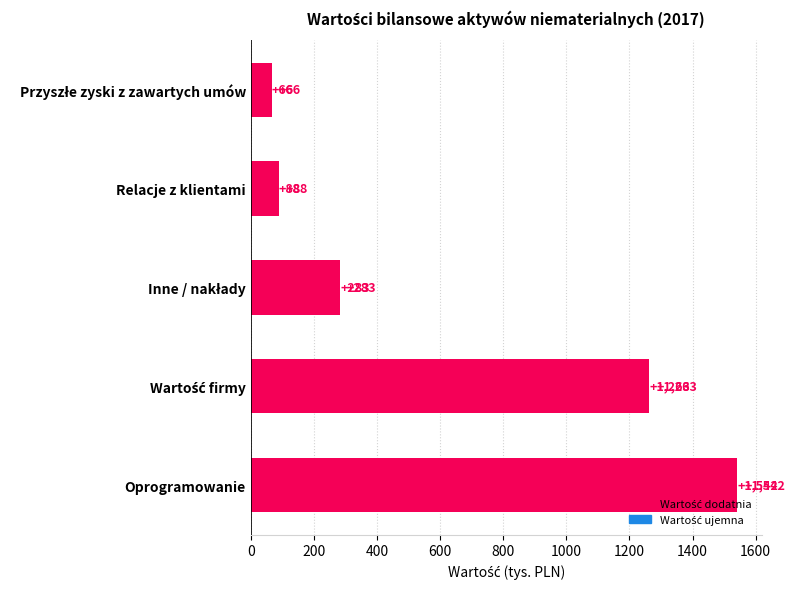

Which category has the highest value across all series?

Oprogramowanie